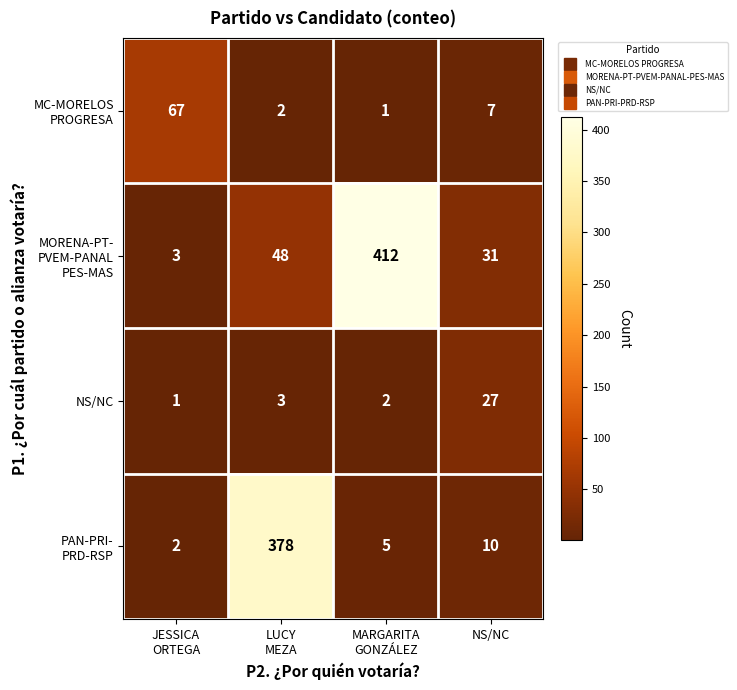

What is the maximum value for NS/NC?

27